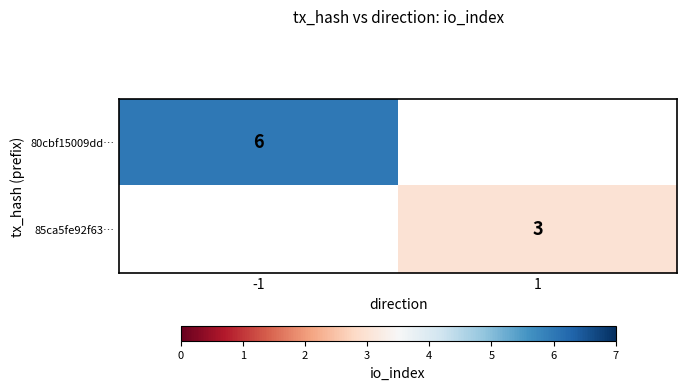

Which label corresponds to the smallest value in the chart?

1